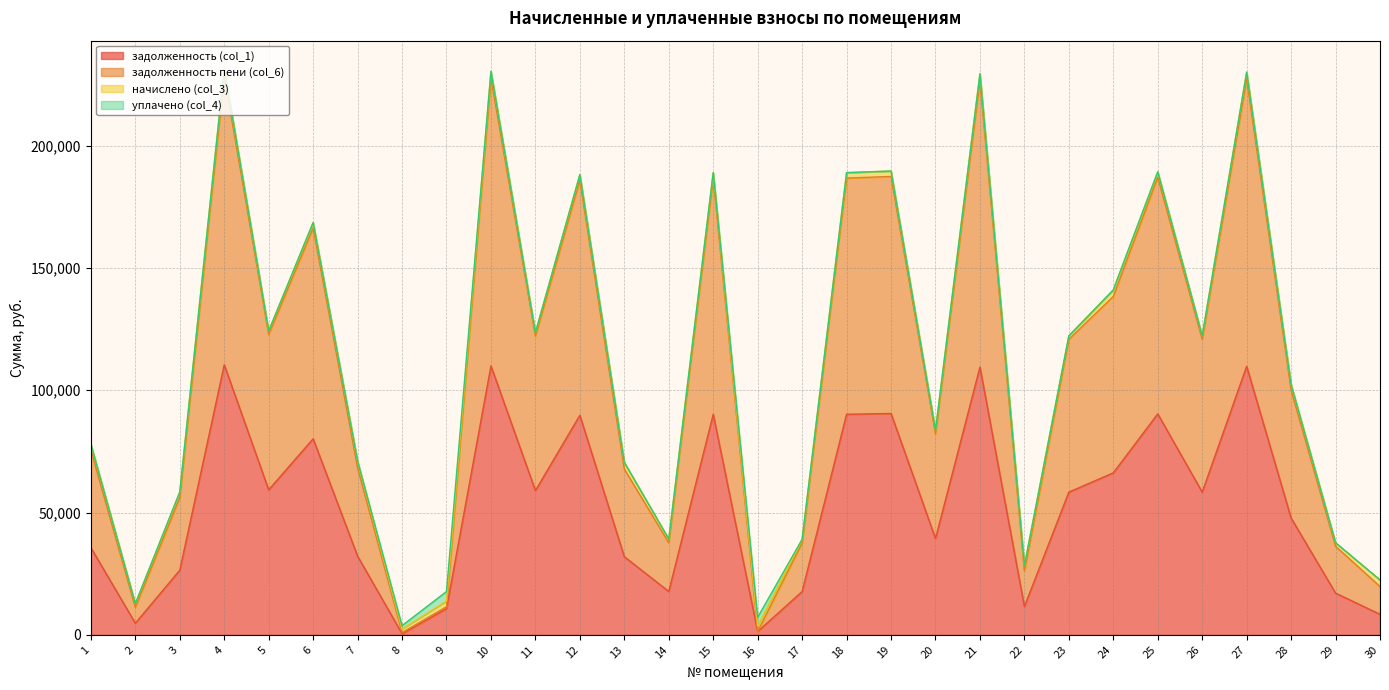

At which label is задолженность пени (col_6) closest to 114772?

23